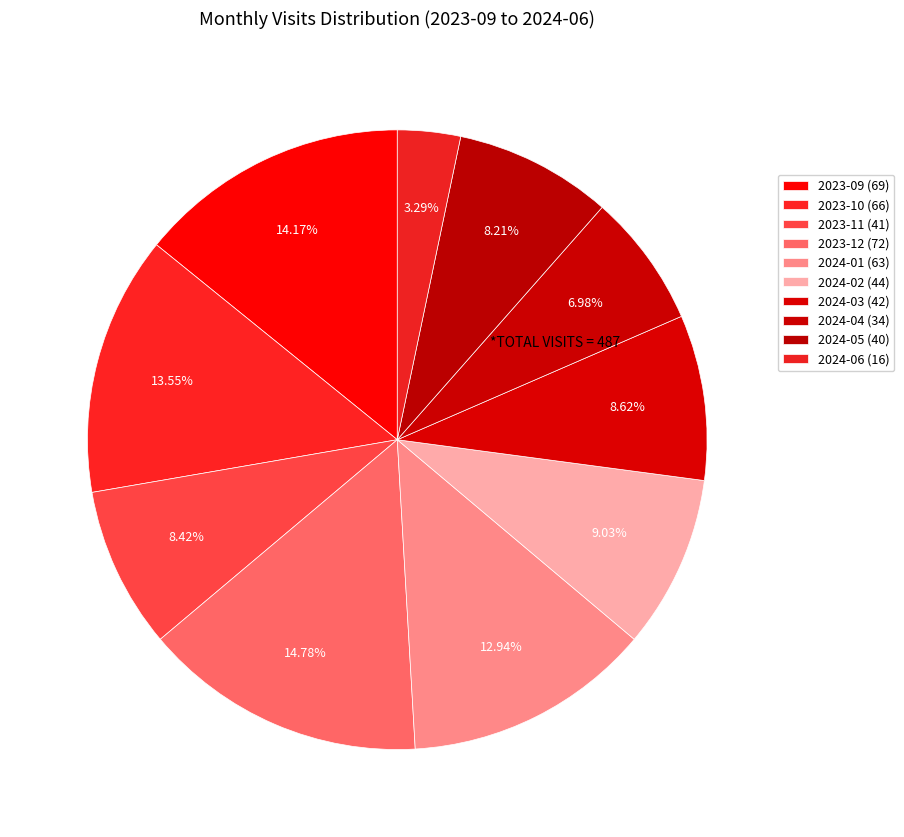

What percentage do 2024-03 and 2023-09 together represent?

22.8%